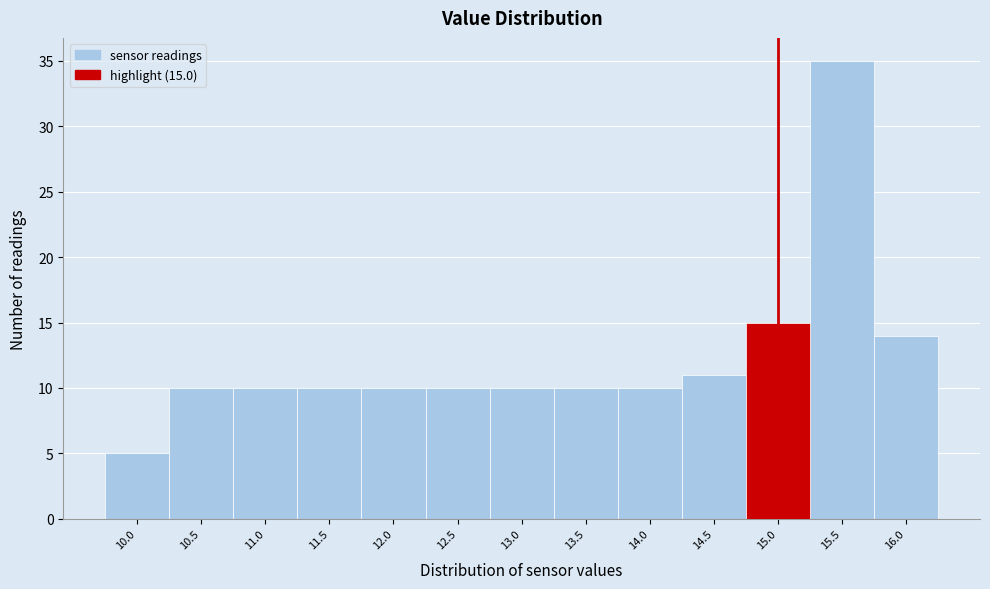

Over which range of the x-axis is the bar tallest?

15.25 to 15.75